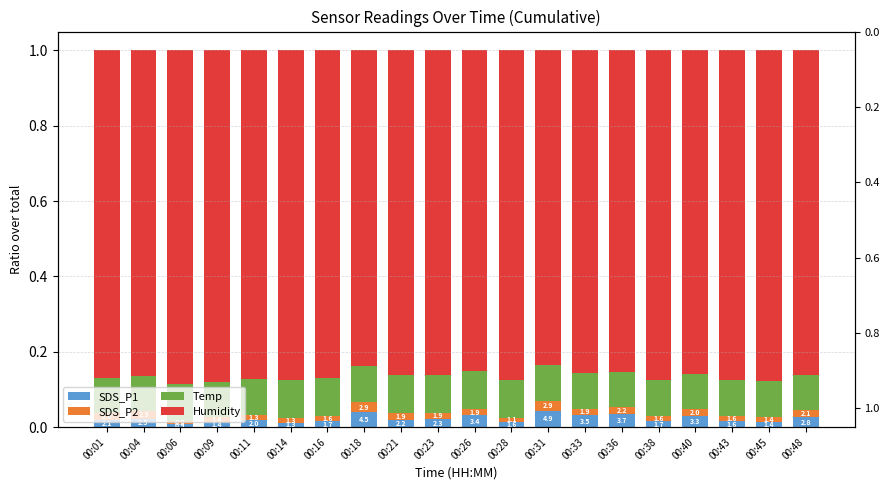

List the labels in order of Humidity value, largest first.

00:06, 00:09, 00:45, 00:43, 00:14, 00:38, 00:28, 00:11, 00:16, 00:01, 00:04, 00:48, 00:21, 00:23, 00:40, 00:33, 00:36, 00:26, 00:18, 00:31